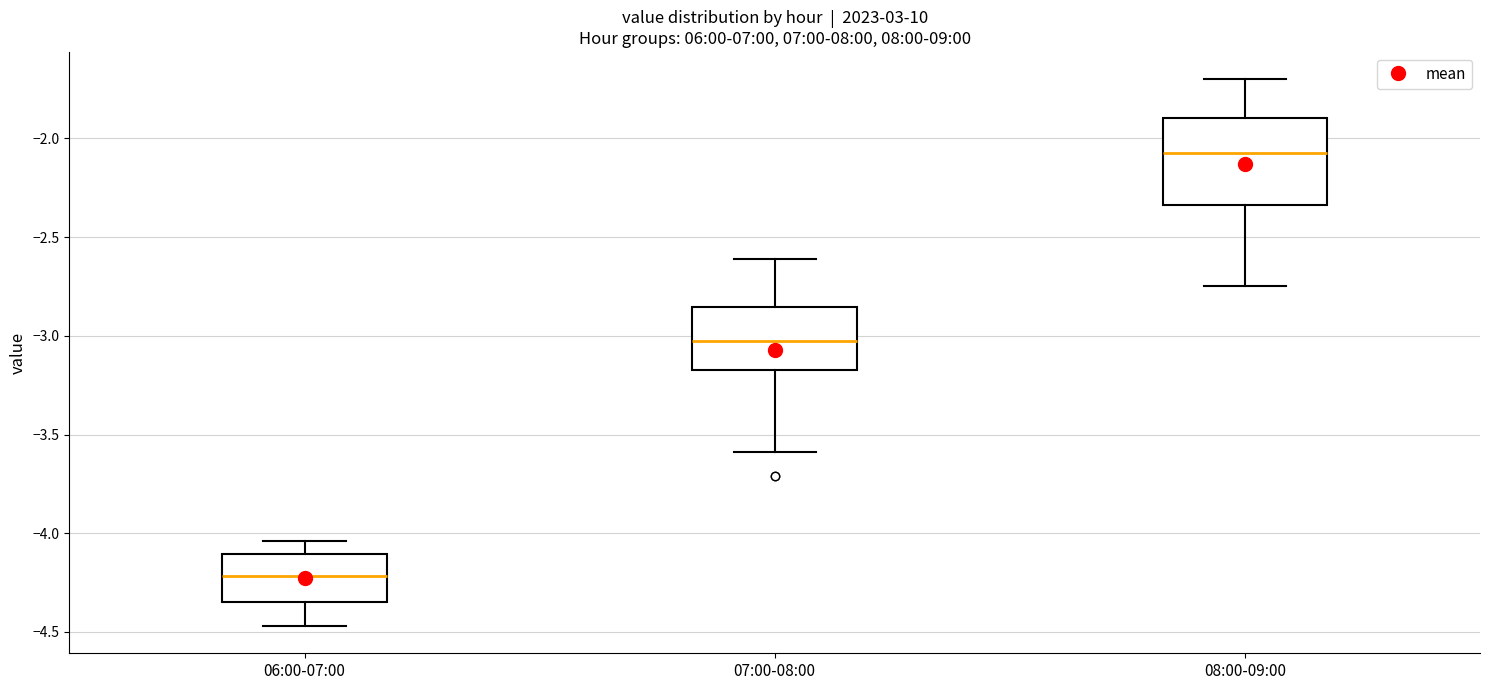

Reading left to right, read every box against the y-axis: the position of its median line, the range the box covers, and the ends of its whiskers. The values are not printed on the chart, so give them approximately, as read against the axis.

06:00-07:00: median -4.20, box -4.35 to -4.10, whiskers -4.45 to -4.05
07:00-08:00: median -3.00, box -3.15 to -2.85, whiskers -3.60 to -2.60
08:00-09:00: median -2.05, box -2.35 to -1.90, whiskers -2.75 to -1.70